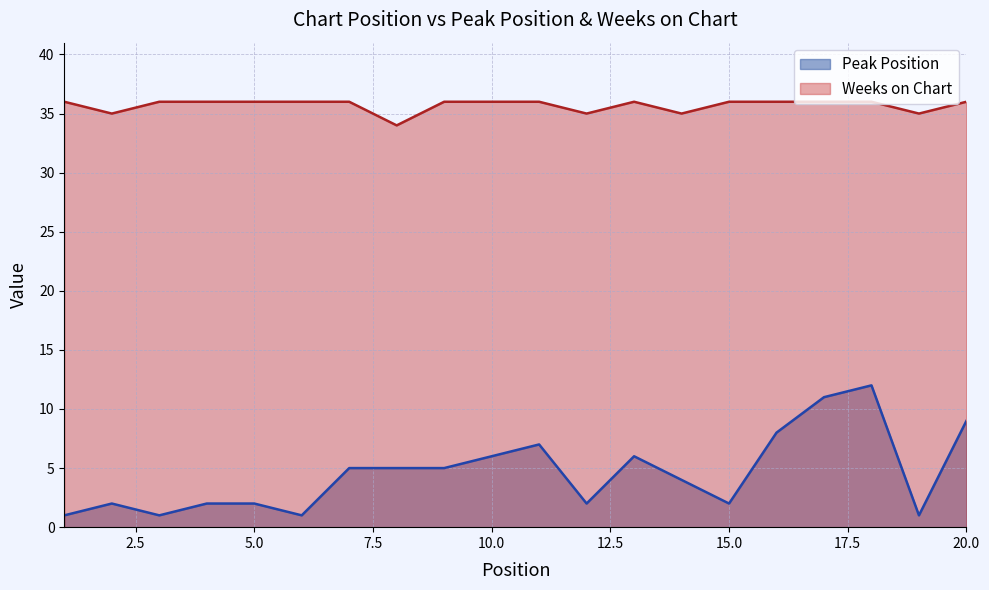

Reading left to right, list all the values displayed in this chart.

Peak Position: 1	2	1	2	2	1	5	5	5	6	7	2	6	4	2	8	11	12	1	9
Weeks on Chart: 36	35	36	36	36	36	36	34	36	36	36	35	36	35	36	36	36	36	35	36